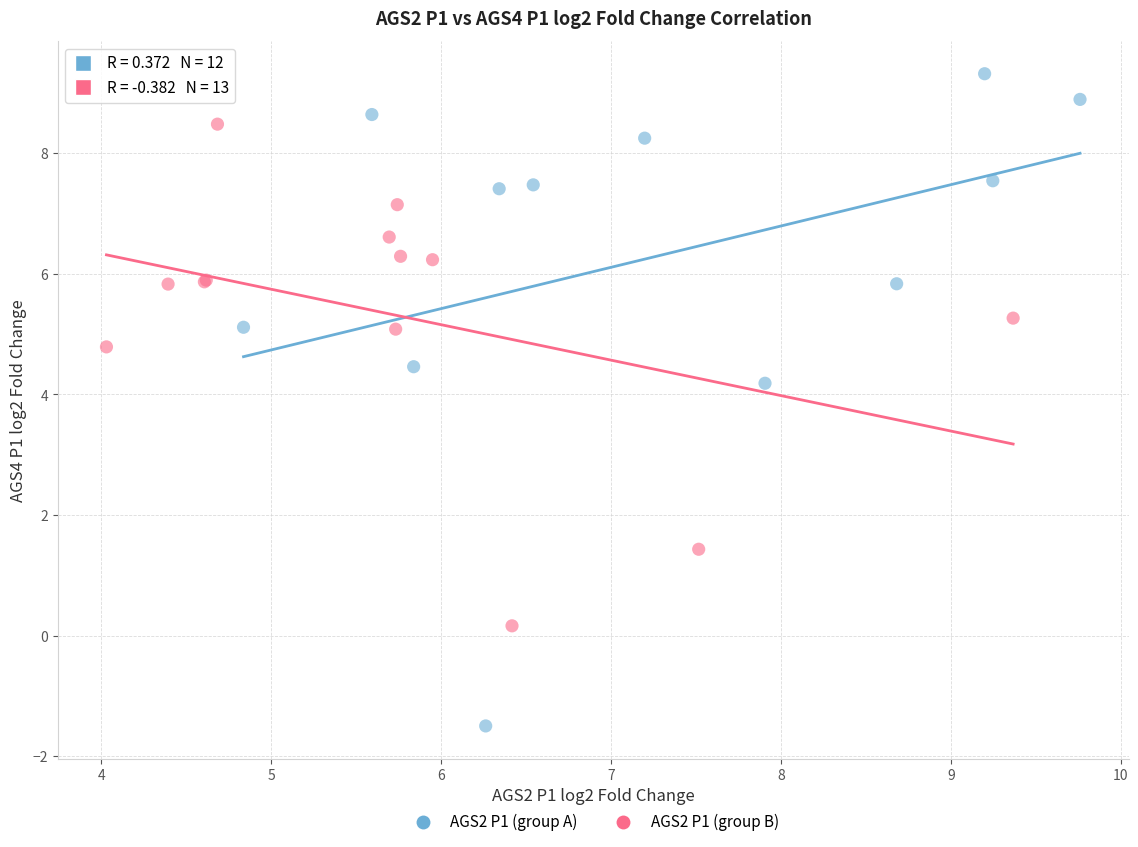

Which series has the largest Y range (max minus min)?

AGS2 P1 (group A)